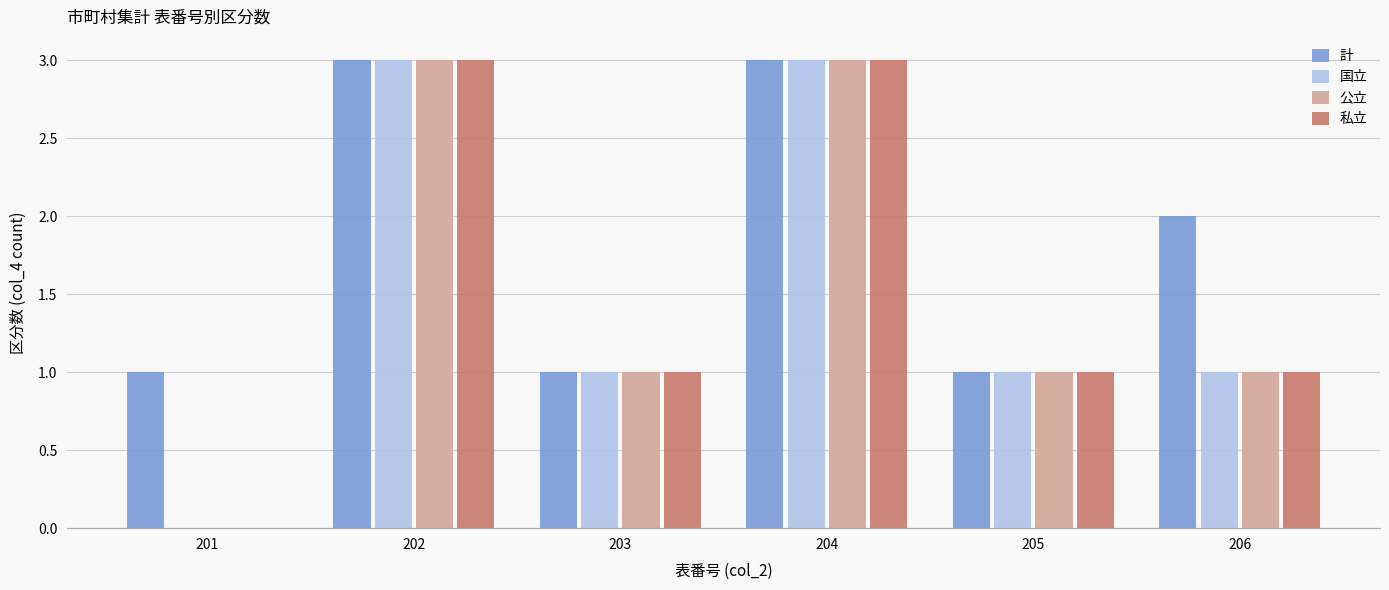

What is the sum of all 計 values?

11